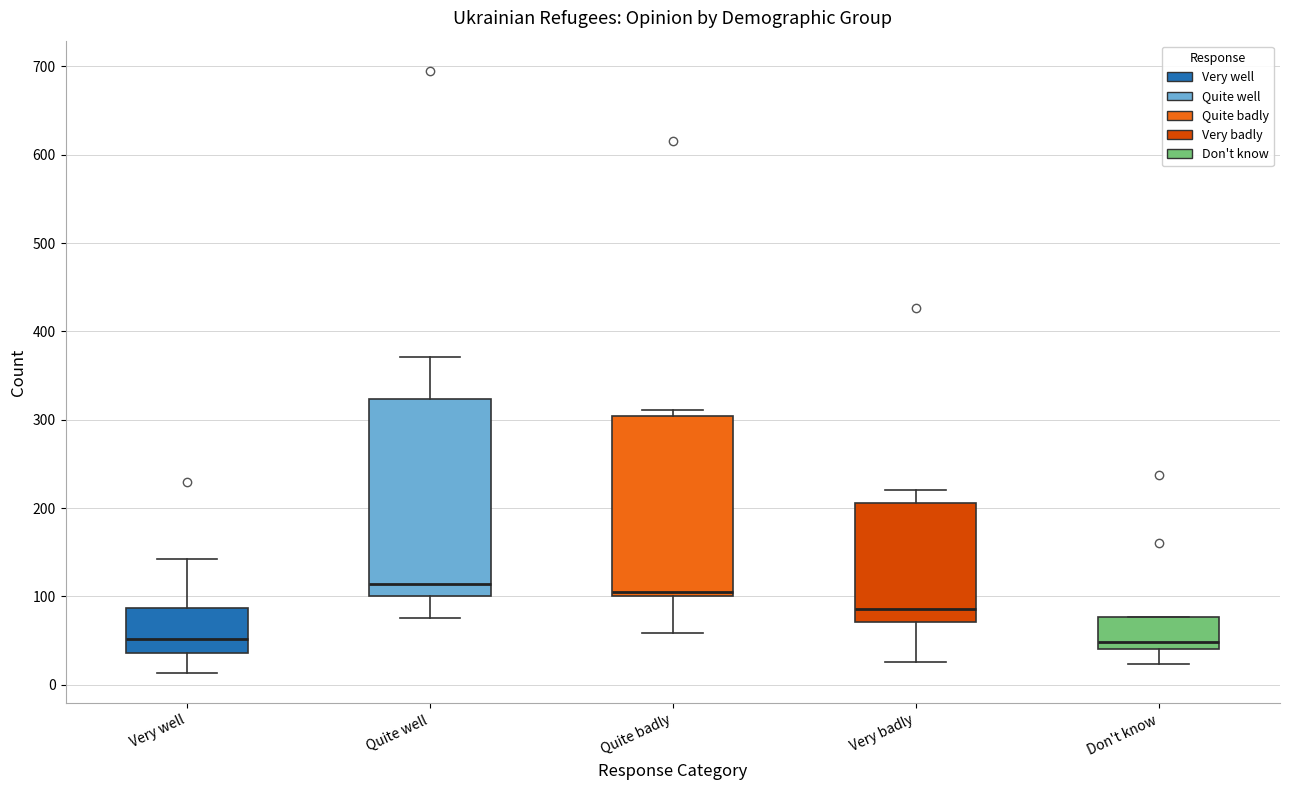

Reading left to right, transcribe this box plot: for each box, give where its median line is, the range the box spans, and where its two whiskers end, as read against the y-axis. The values are not printed on the chart, so give them approximately, as read against the axis.

Very well: median 50, box 40 to 90, whiskers 10 to 140
Quite well: median 110, box 100 to 320, whiskers 80 to 370
Quite badly: median 110, box 100 to 300, whiskers 60 to 310
Very badly: median 90, box 70 to 210, whiskers 30 to 220
Don't know: median 50, box 40 to 80, whiskers 20 to 80